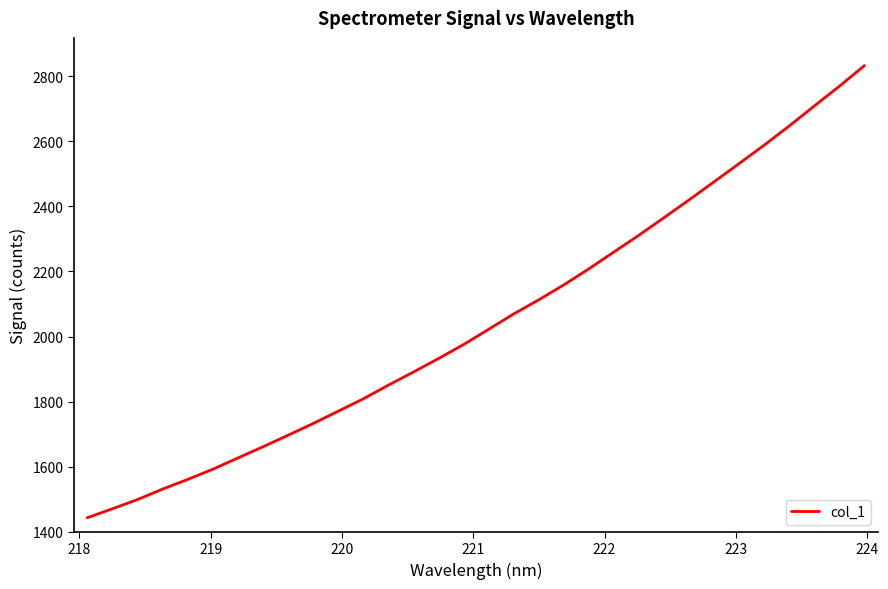

What is the minimum value shown in the chart?

1443.0